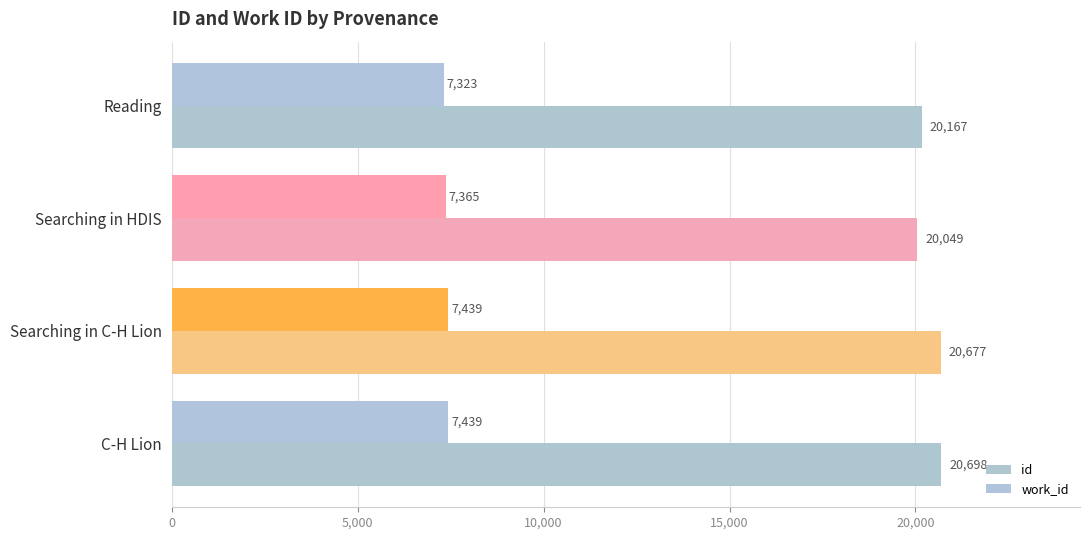

What are all the series names shown in the legend?

id, work_id